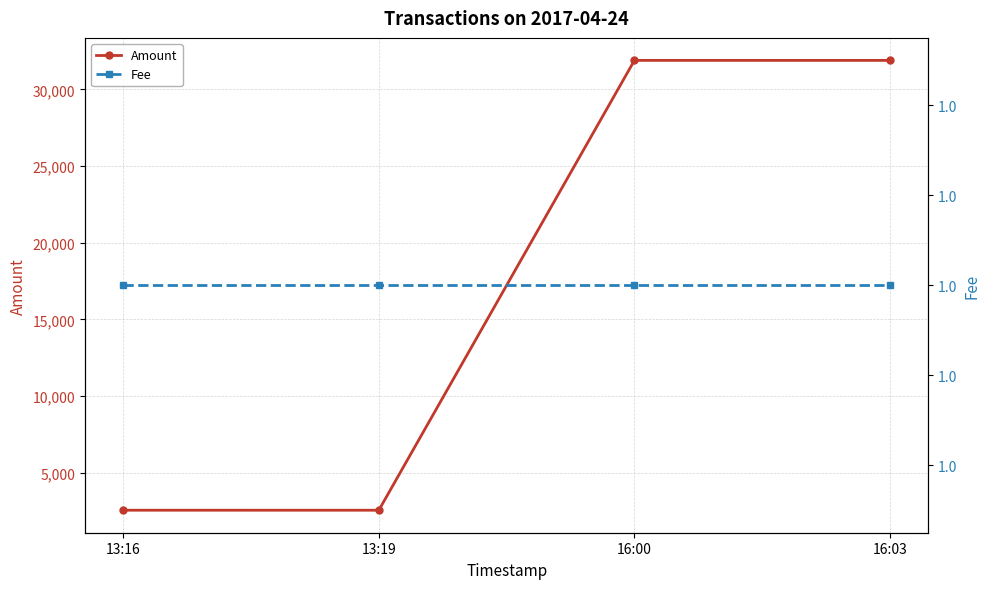

True or false: Fee and Amount intersect in this chart.

False